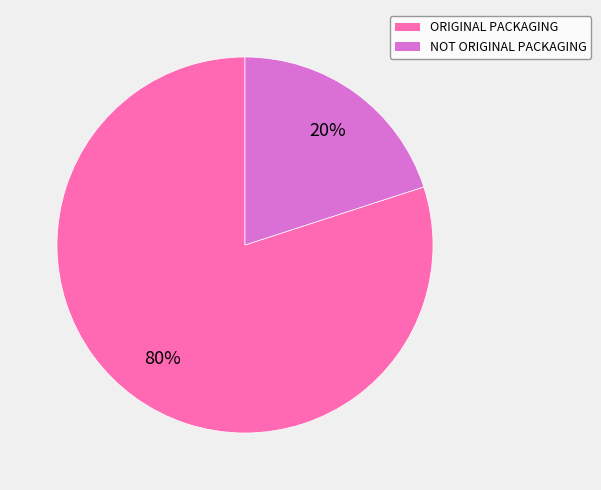

To the nearest percent, what portion does ORIGINAL PACKAGING represent?

80%